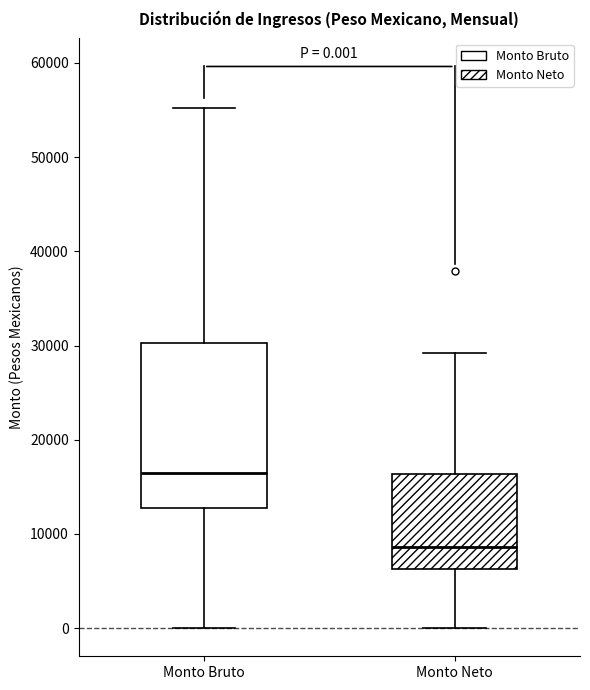

Comparing the boxes themselves (not the whiskers), which one is the tallest?

Monto Bruto